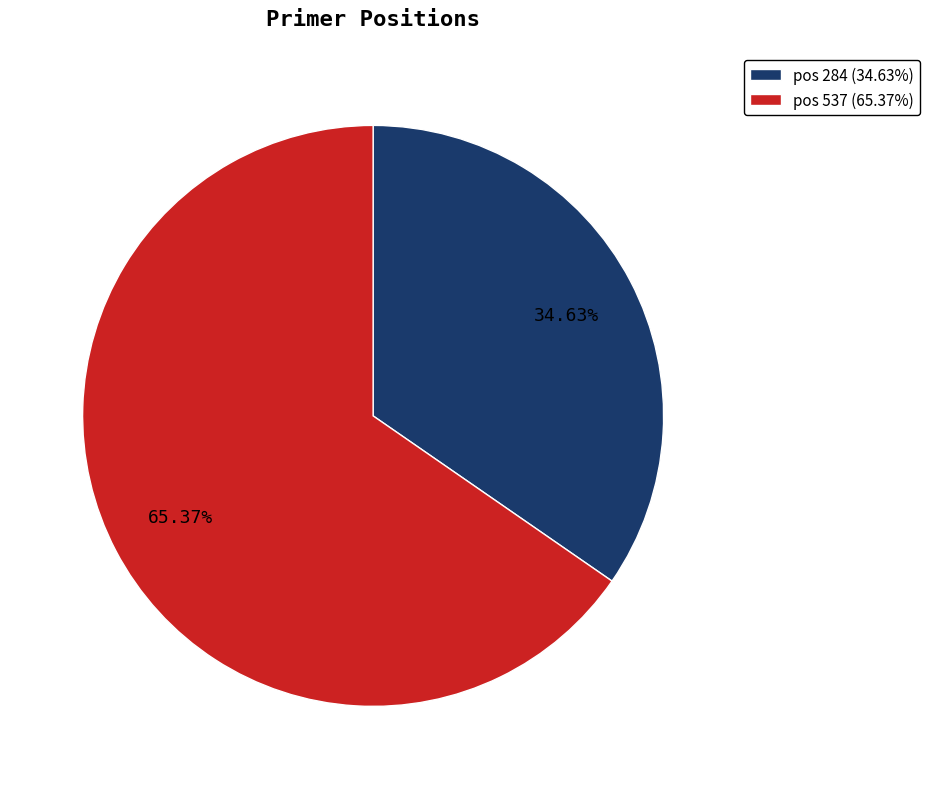

Approximately how many times larger is the value at pos 537 (65.37%) compared to pos 284 (34.63%)?

1.9